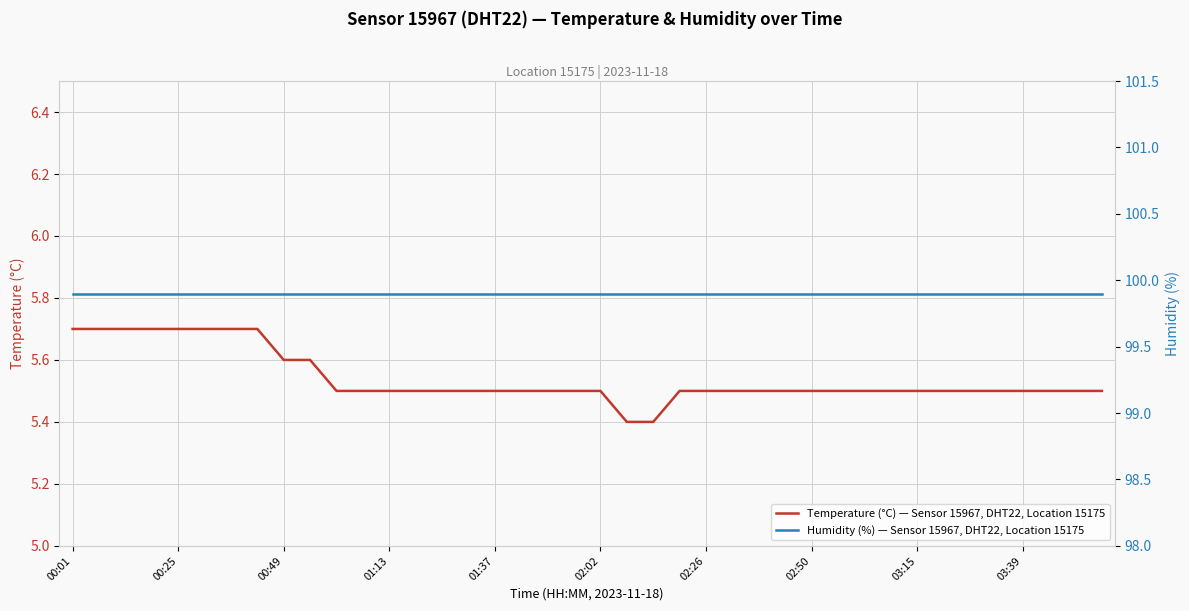

What is the lowest value of the Humidity (%) — Sensor 15967, DHT22, Location 15175 series?

99.9